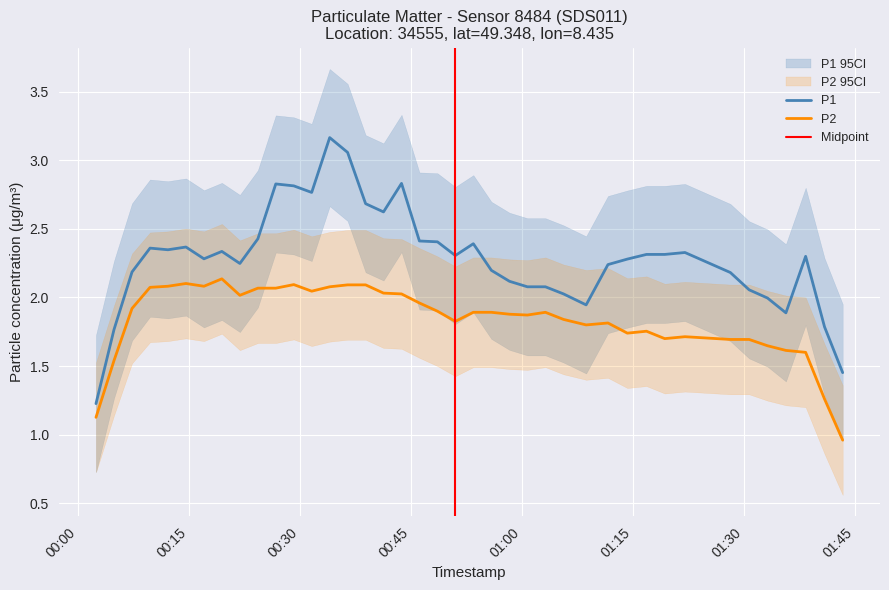

The value of P2 at 26 is 3.3. True or false?

False